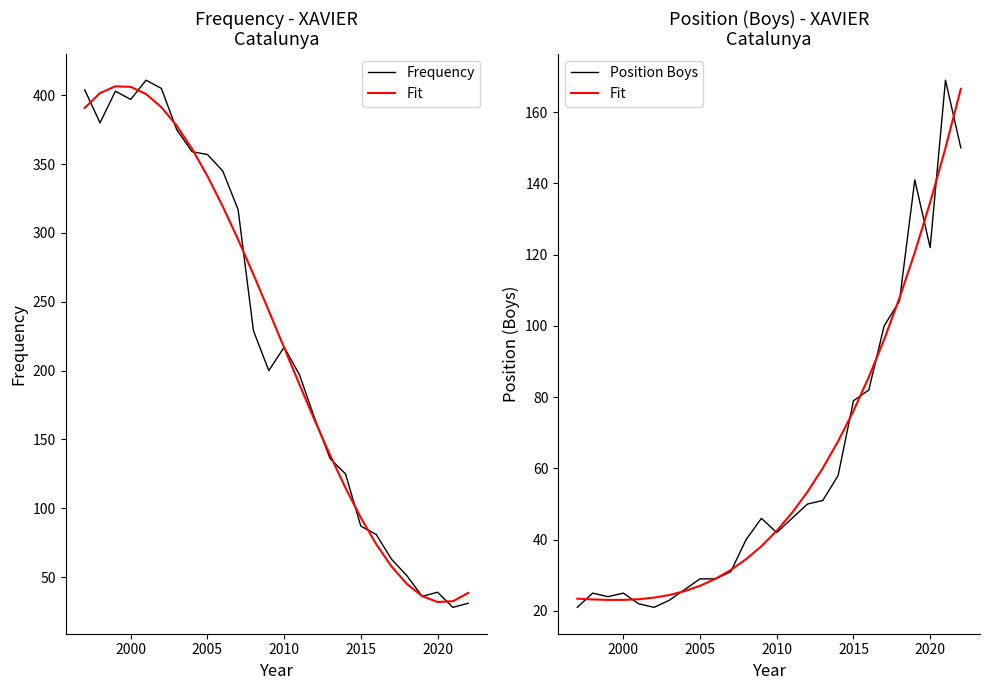

What is the sum of all Fit values?

1559.0